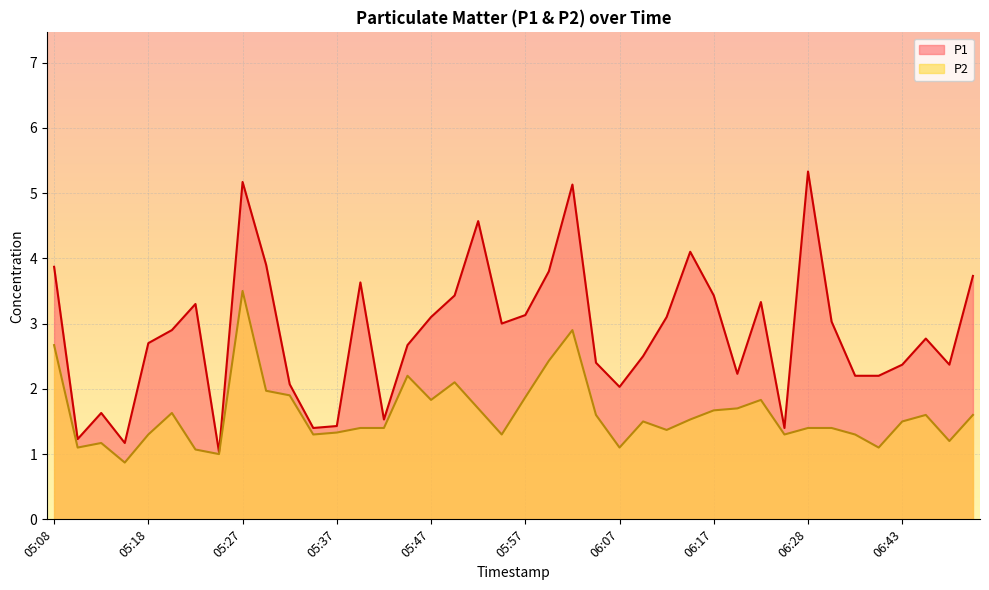

True or false: P2 and P1 intersect in this chart.

False